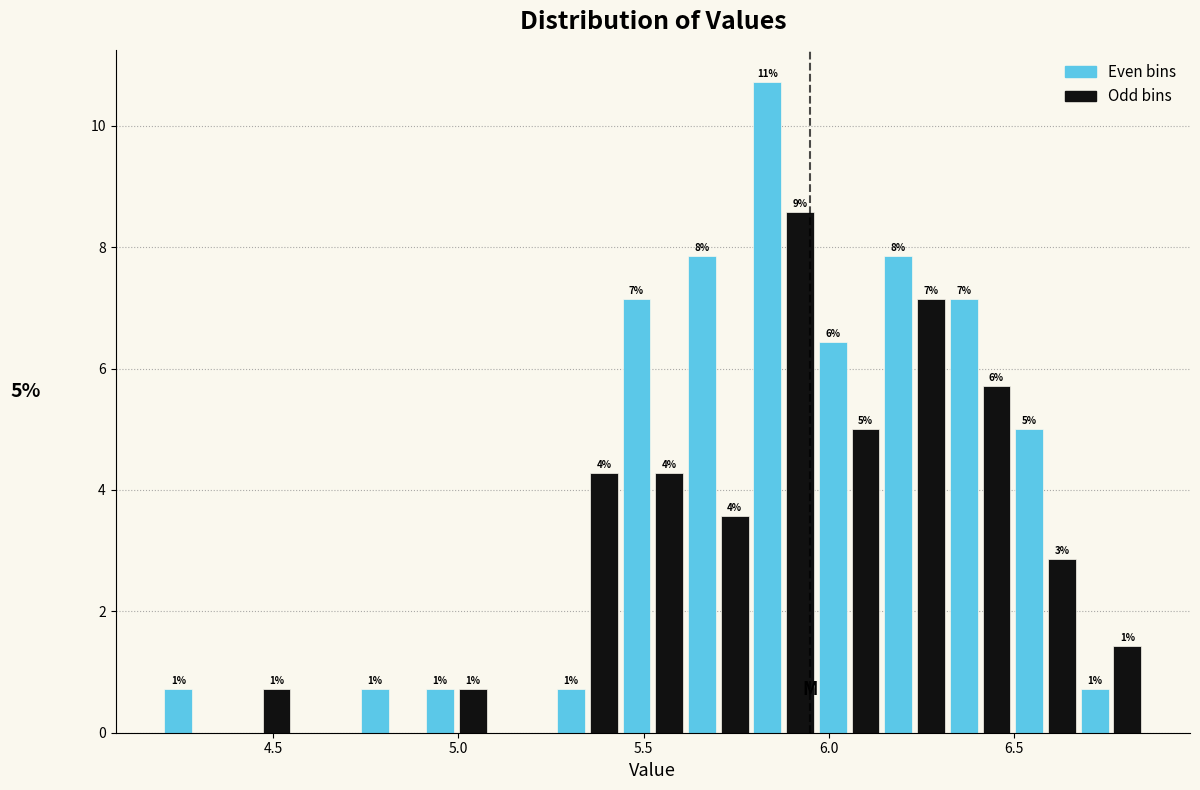

Around what value on the x-axis is the tallest bar? Give the approximate position of its centre, as read against the axis.

5.85